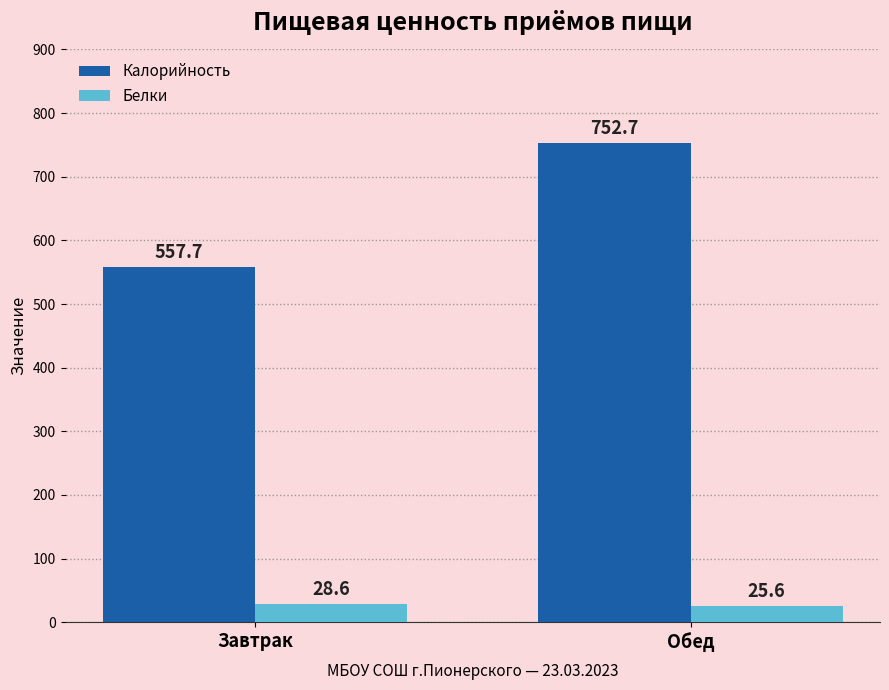

What is the sum of the Белки values at Обед and Завтрак?

54.2